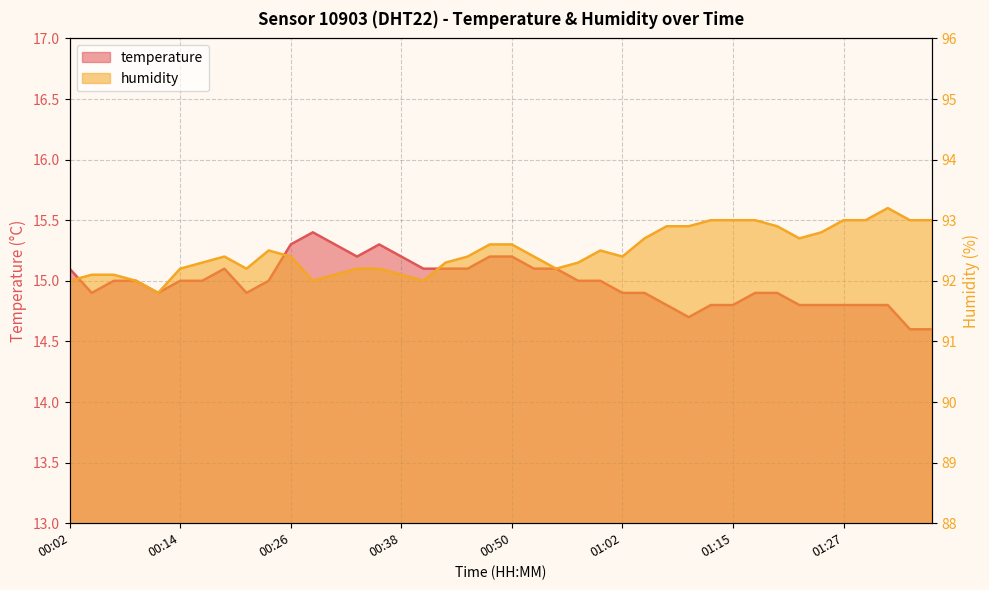

Rank the series by their average value, from lowest to highest.

temperature, humidity